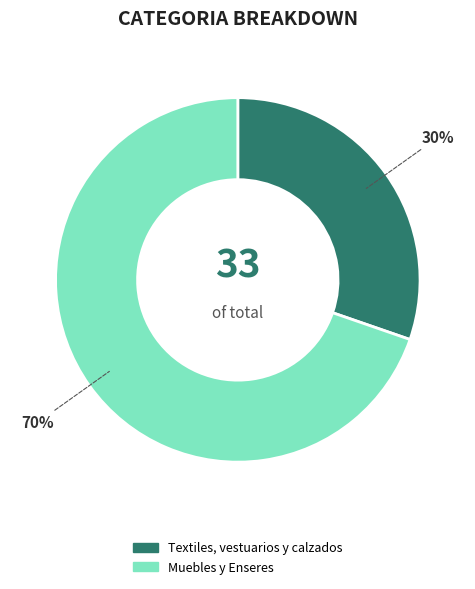

Between Muebles y Enseres and Textiles, vestuarios y calzados, which is larger?

Muebles y Enseres